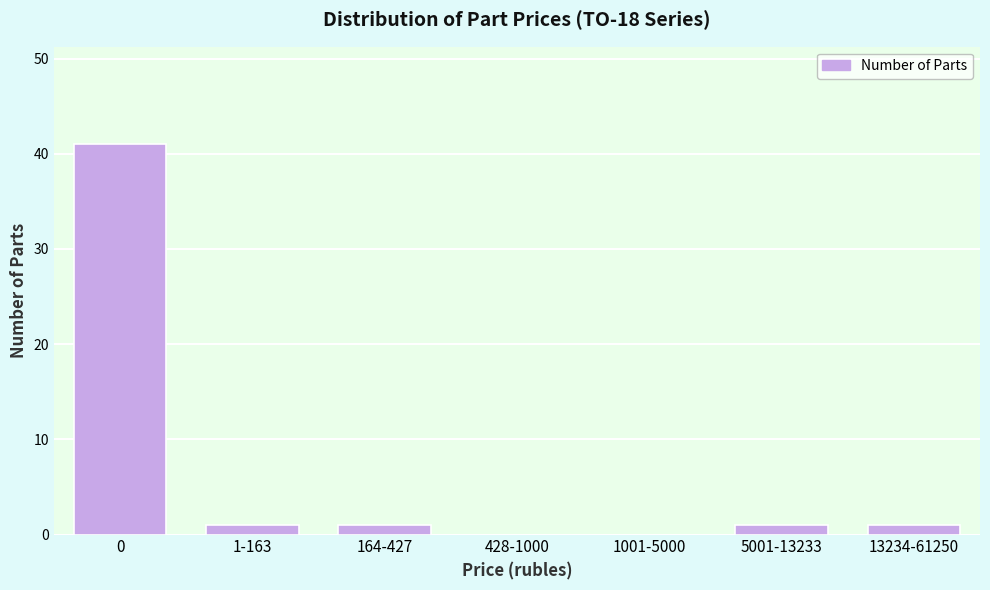

Reading right to left, what are all the values shown in this chart?

13234-61250=1	5001-13233=1	1001-5000=0	428-1000=0	164-427=1	1-163=1	0=41